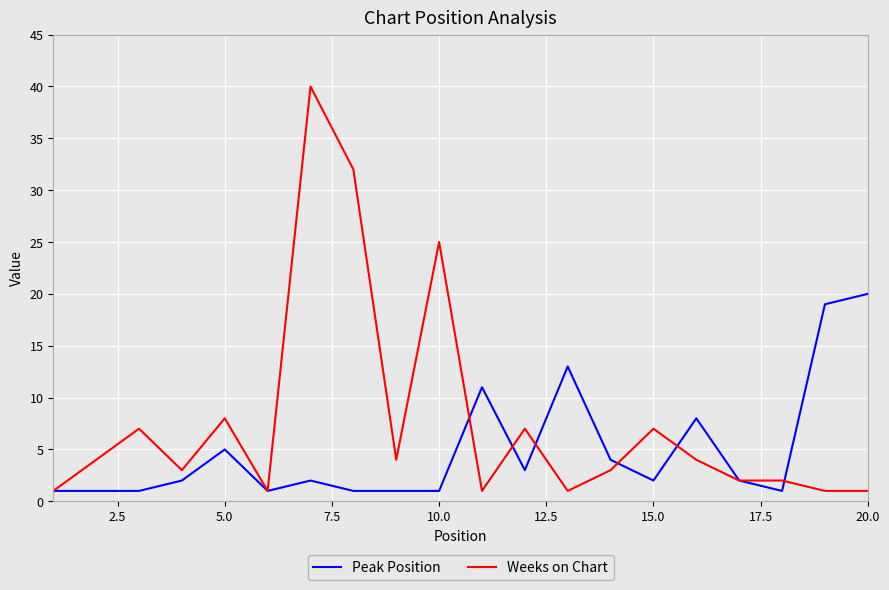

Does the chart have visible grid lines?

Yes